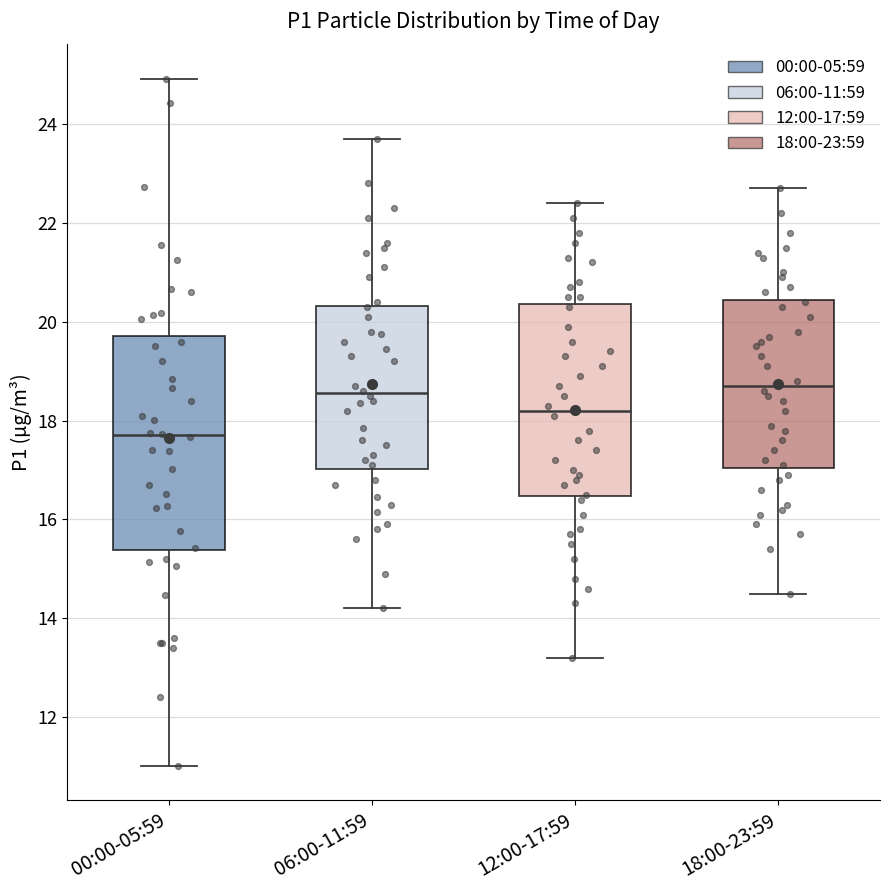

Where is the lower edge of the box for 06:00-11:59 on the y-axis? The values are not printed on the chart, so give them approximately, as read against the axis.

17.0